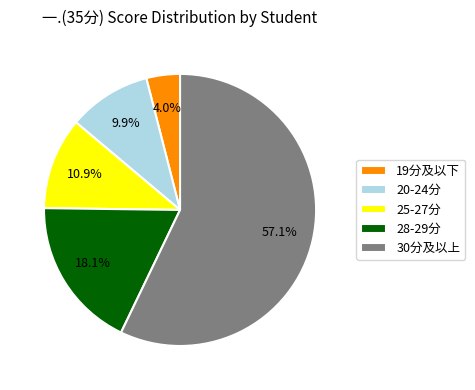

What percentage do 28-29分 and 19分及以下 together represent?

22.1%